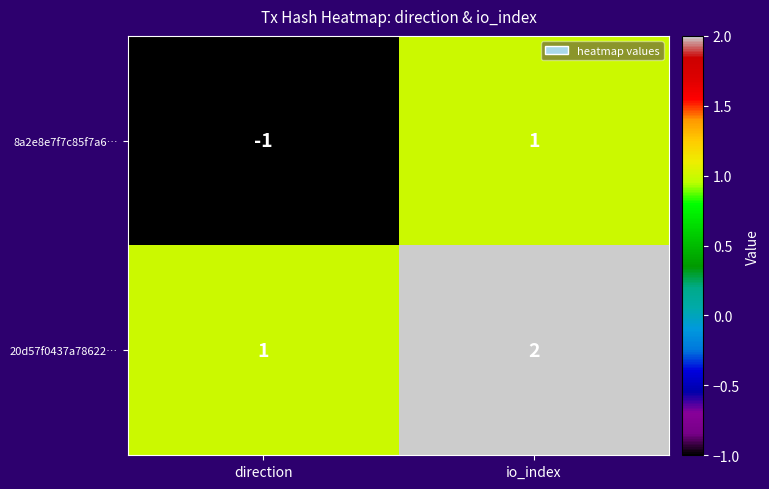

What is the sum of all 20d57f0437a78622… values?

3